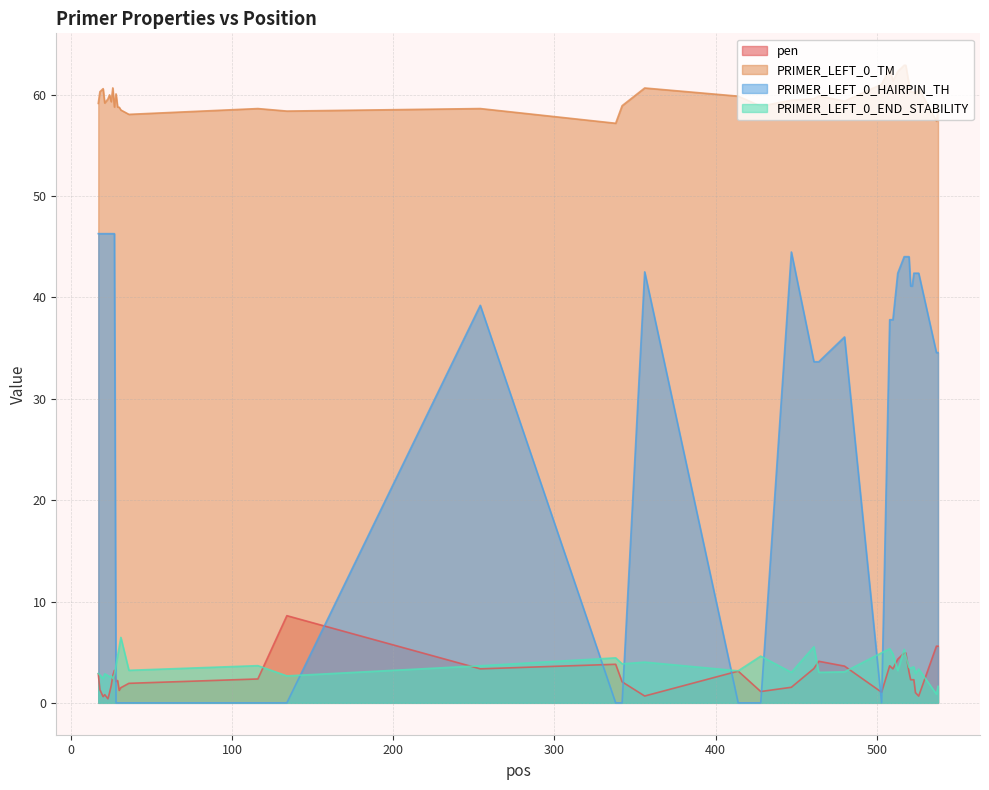

Does the chart display data point markers on the line(s)?

No